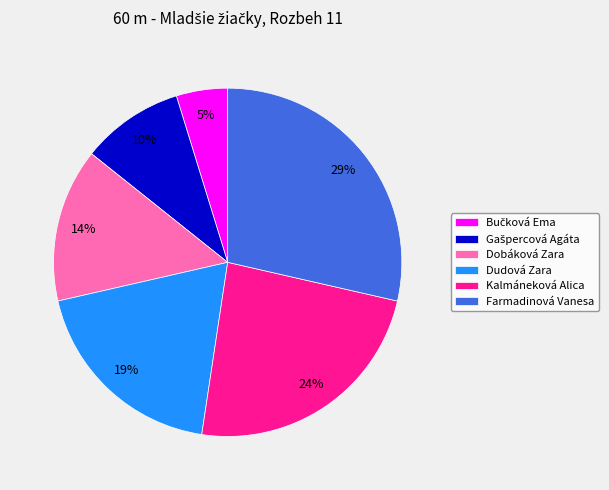

Is there a majority slice in this chart?

No